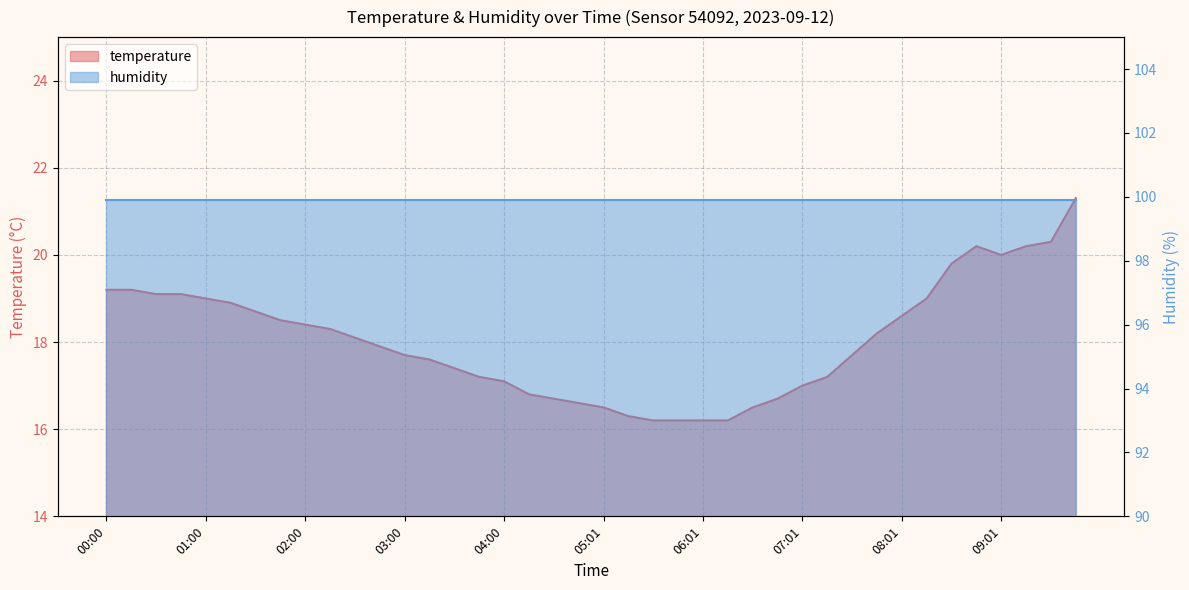

Rank the categories by value from lowest to highest.

05:31, 05:46, 06:01, 06:16, 05:16, 05:01, 06:31, 04:46, 04:31, 06:46, 04:15, 07:01, 04:00, 03:45, 07:16, 03:30, 03:15, 03:00, 07:31, 02:45, 02:30, 07:46, 02:15, 02:00, 01:45, 08:01, 01:30, 01:15, 01:00, 08:16, 00:30, 00:45, 00:00, 00:15, 08:31, 09:01, 08:46, 09:16, 09:31, 09:46